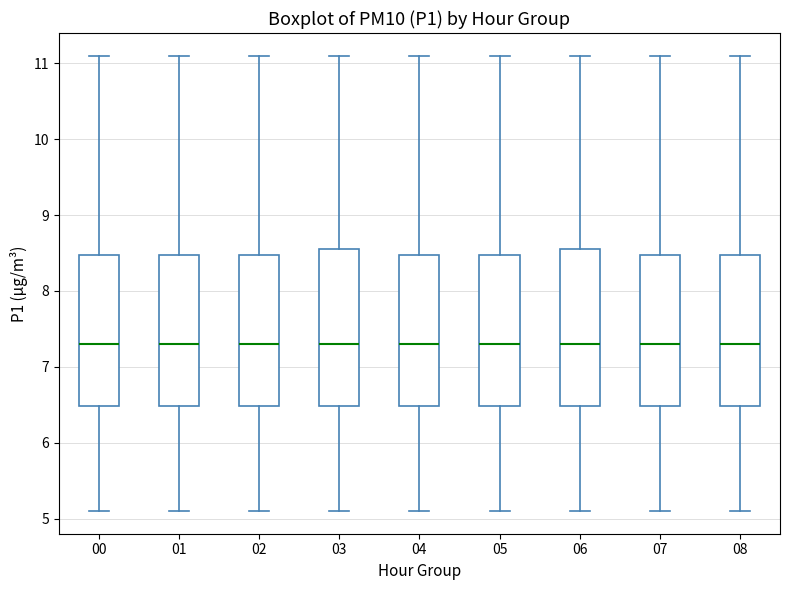

Reading left to right, transcribe this box plot: for each box, give where its median line is, the range the box spans, and where its two whiskers end, as read against the y-axis. The values are not printed on the chart, so give them approximately, as read against the axis.

00: median 7.3, box 6.5 to 8.5, whiskers 5.1 to 11.1
01: median 7.3, box 6.5 to 8.5, whiskers 5.1 to 11.1
02: median 7.3, box 6.5 to 8.5, whiskers 5.1 to 11.1
03: median 7.3, box 6.5 to 8.6, whiskers 5.1 to 11.1
04: median 7.3, box 6.5 to 8.5, whiskers 5.1 to 11.1
05: median 7.3, box 6.5 to 8.5, whiskers 5.1 to 11.1
06: median 7.3, box 6.5 to 8.6, whiskers 5.1 to 11.1
07: median 7.3, box 6.5 to 8.5, whiskers 5.1 to 11.1
08: median 7.3, box 6.5 to 8.5, whiskers 5.1 to 11.1